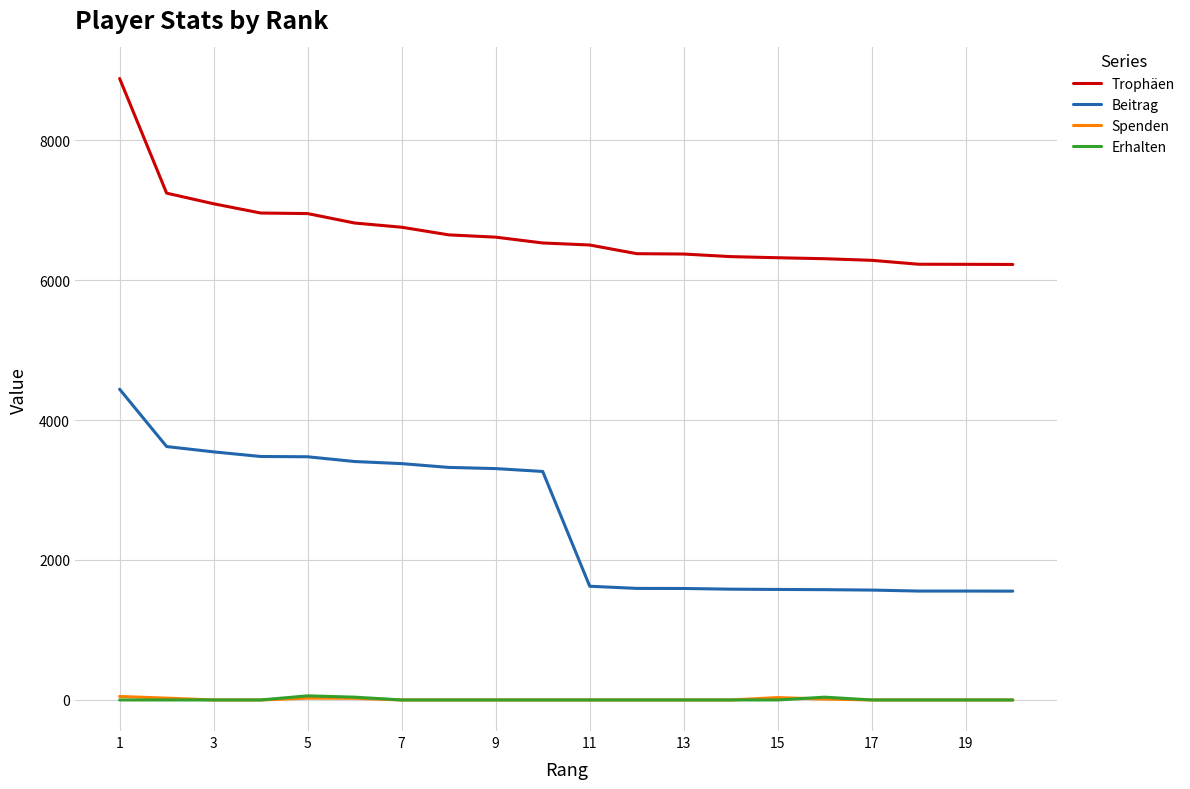

True or false: Spenden and Trophäen intersect in this chart.

False